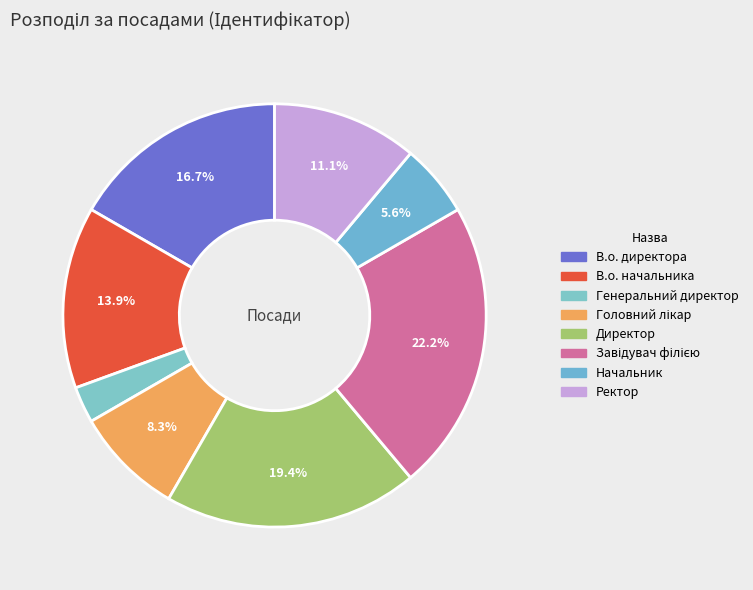

To the nearest percent, what is the average slice percentage?

12%